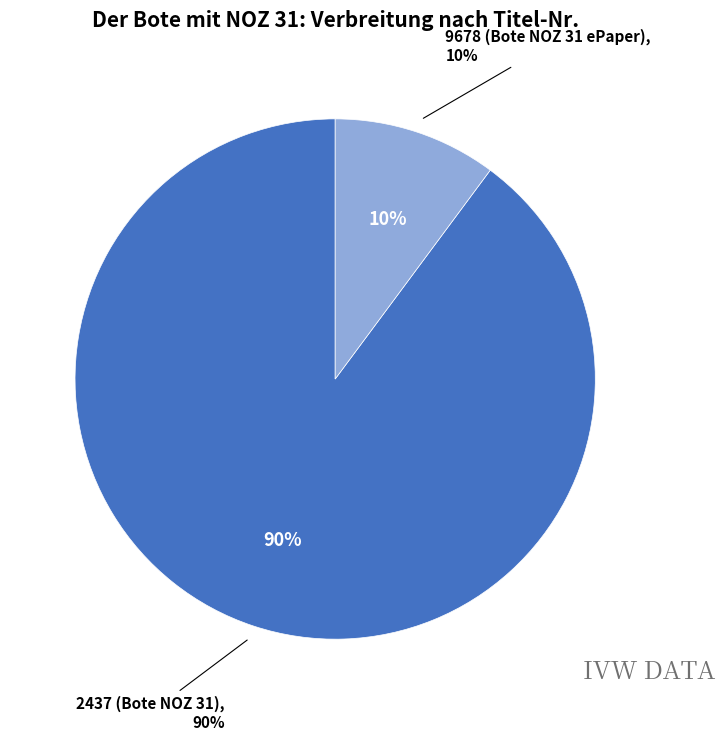

Does 9678 (Bote NOZ 31 ePaper) represent more than half of the total?

No